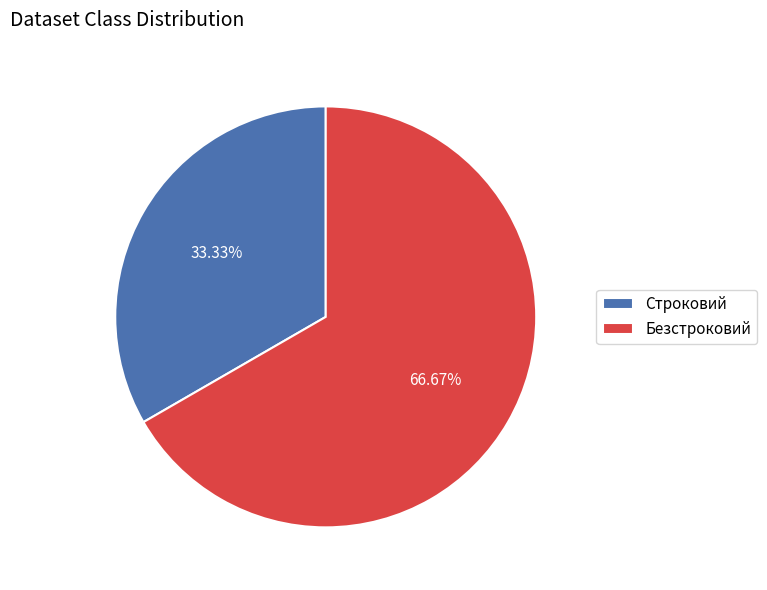

To the nearest percent, what is the average slice percentage?

50%